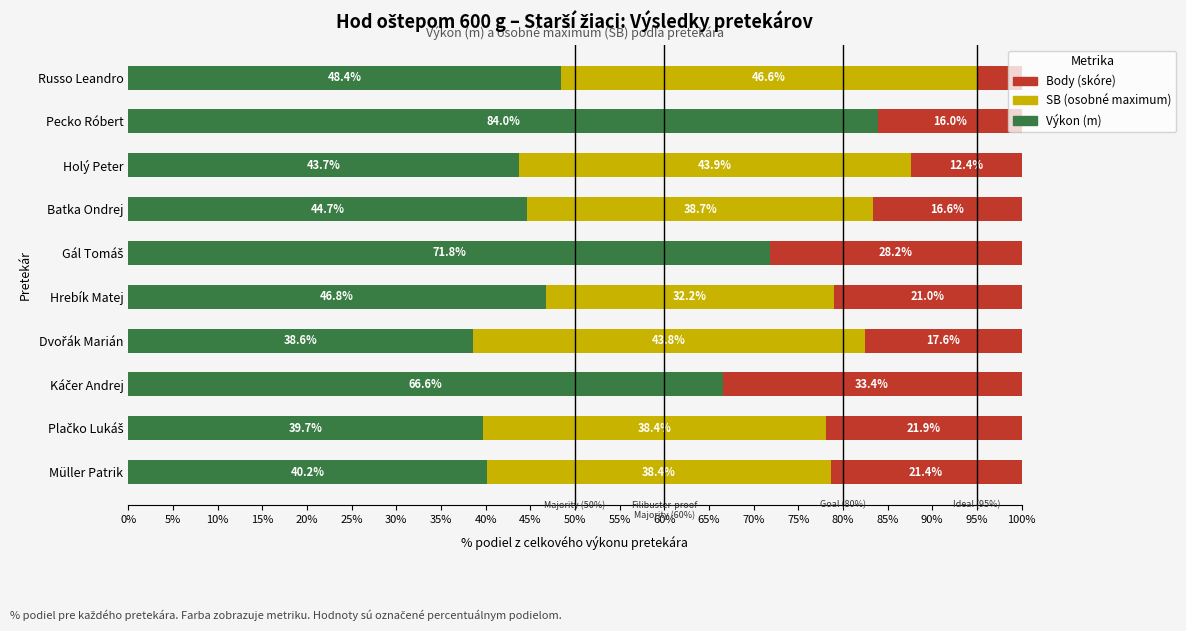

How many series are shown in this chart?

3